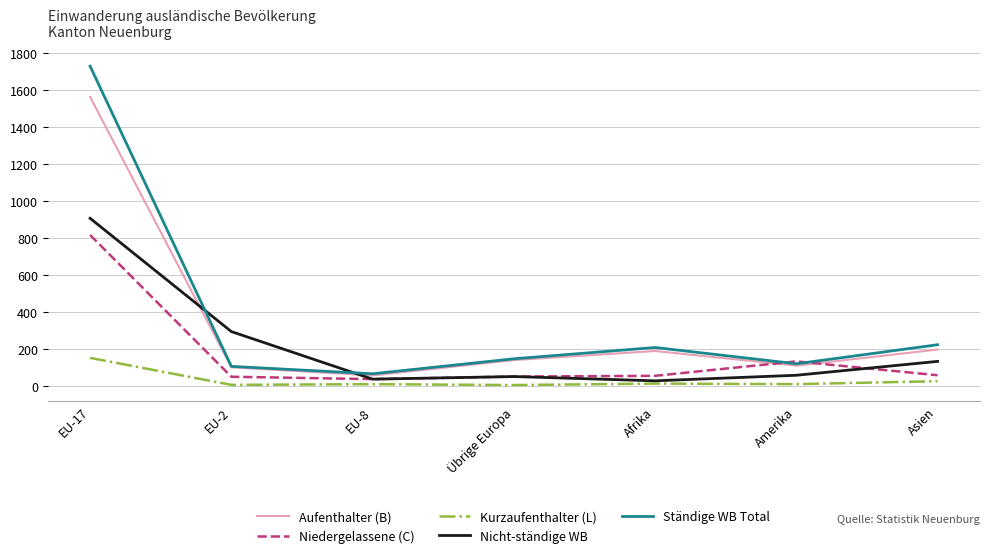

Where is the first local minimum for Ständige WB Total?

EU-8